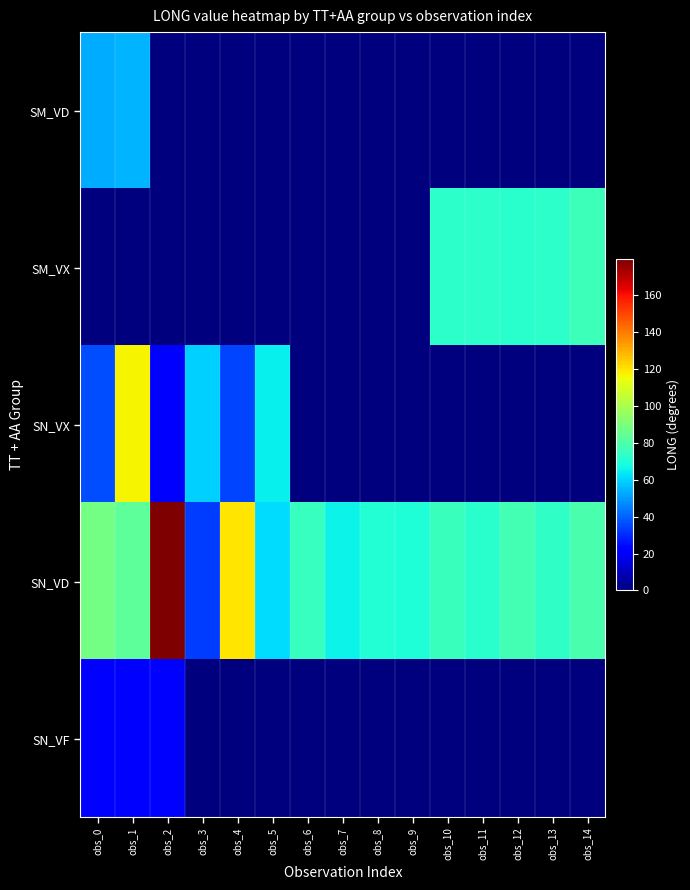

Which category has the lowest value across all series?

obs_2